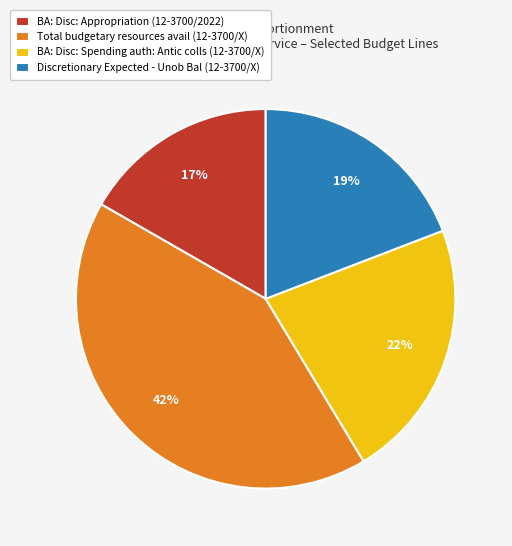

To the nearest percent, what portion does Total budgetary resources avail (12-3700/X) represent?

42%